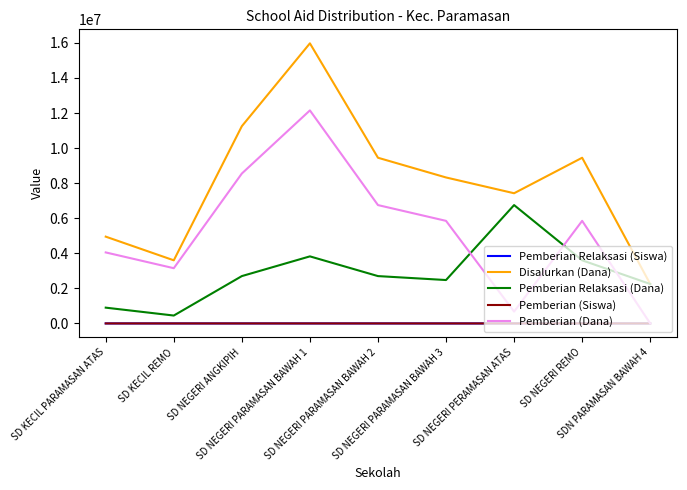

True or false: Pemberian Relaksasi (Dana) and Pemberian (Siswa) cross at least once.

False